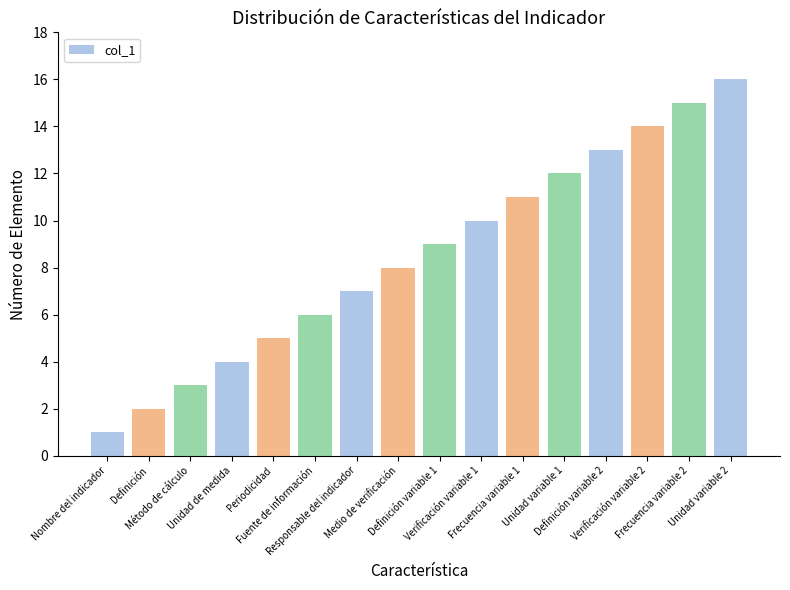

Reading left to right, transcribe all the data shown in this chart.

Nombre del indicador=1	Definición=2	Método de cálculo=3	Unidad de medida=4	Periodicidad=5	Fuente de información=6	Responsable del indicador=7	Medio de verificación=8	Definición variable 1=9	Verificación variable 1=10	Frecuencia variable 1=11	Unidad variable 1=12	Definición variable 2=13	Verificación variable 2=14	Frecuencia variable 2=15	Unidad variable 2=16